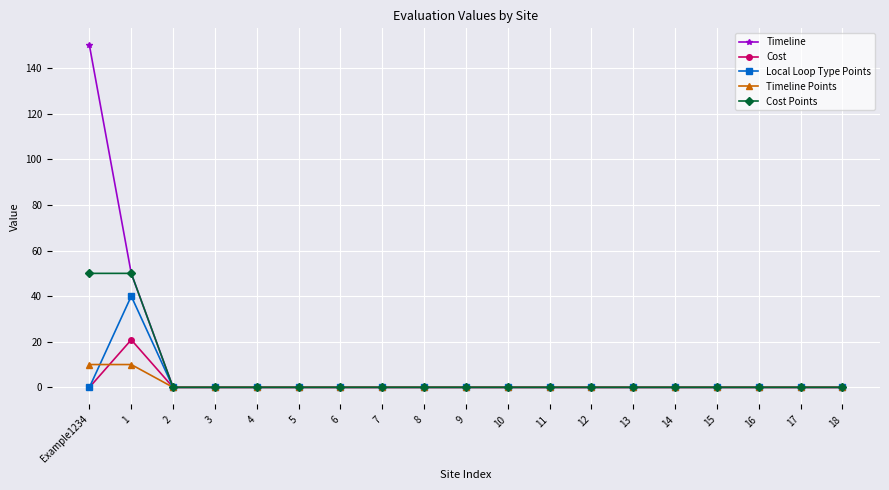

Which series has the widest spread of values?

Timeline